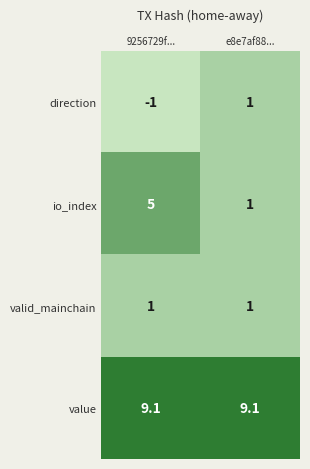

True or false: valid_mainchain has a value of 1.0 at e8e7af88....

True